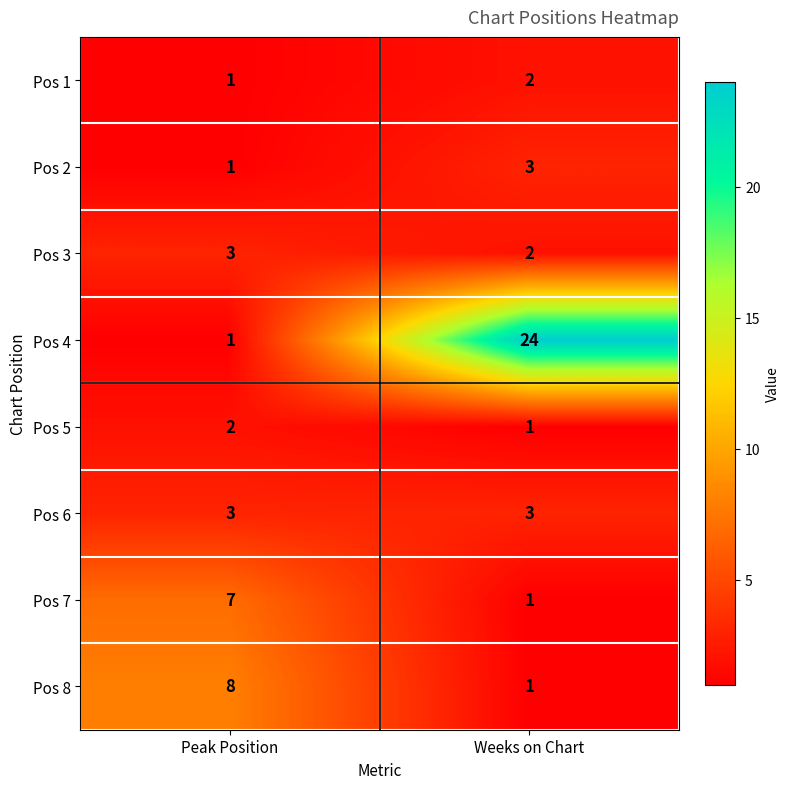

Reading right to left, list all the values displayed in this chart.

Pos 1: Weeks on Chart=2	Peak Position=1
Pos 2: Weeks on Chart=3	Peak Position=1
Pos 3: Weeks on Chart=2	Peak Position=3
Pos 4: Weeks on Chart=24	Peak Position=1
Pos 5: Weeks on Chart=1	Peak Position=2
Pos 6: Weeks on Chart=3	Peak Position=3
Pos 7: Weeks on Chart=1	Peak Position=7
Pos 8: Weeks on Chart=1	Peak Position=8